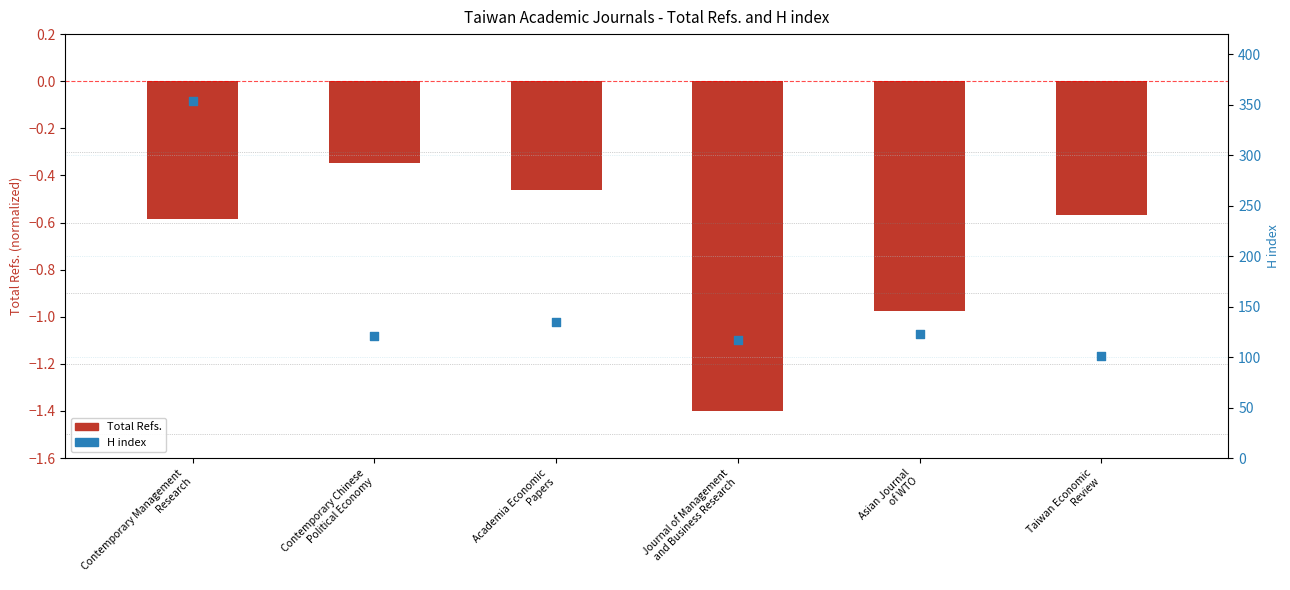

Which series has the largest Y range (max minus min)?

H index